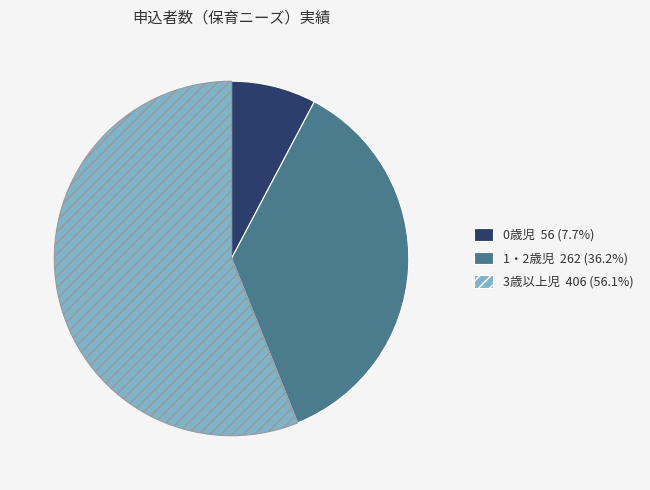

Count the number of slices in the pie.

3